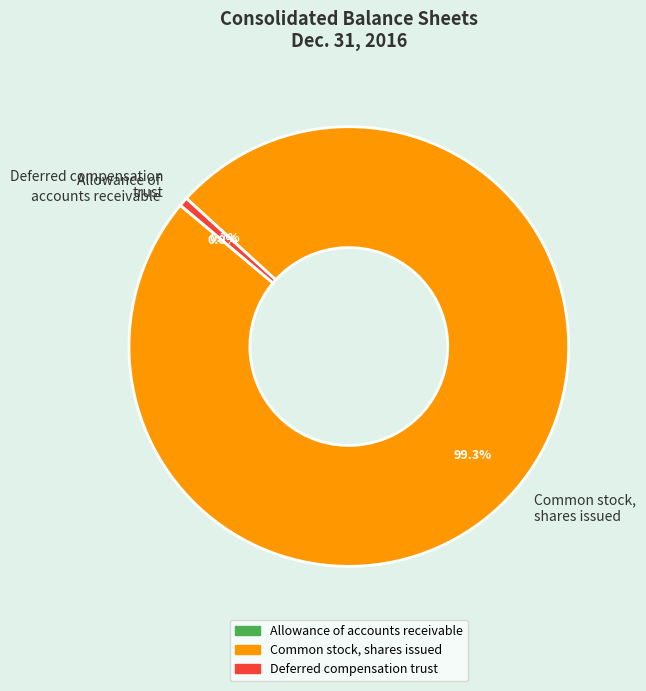

Is there any slice that represents more than half of the pie?

Yes